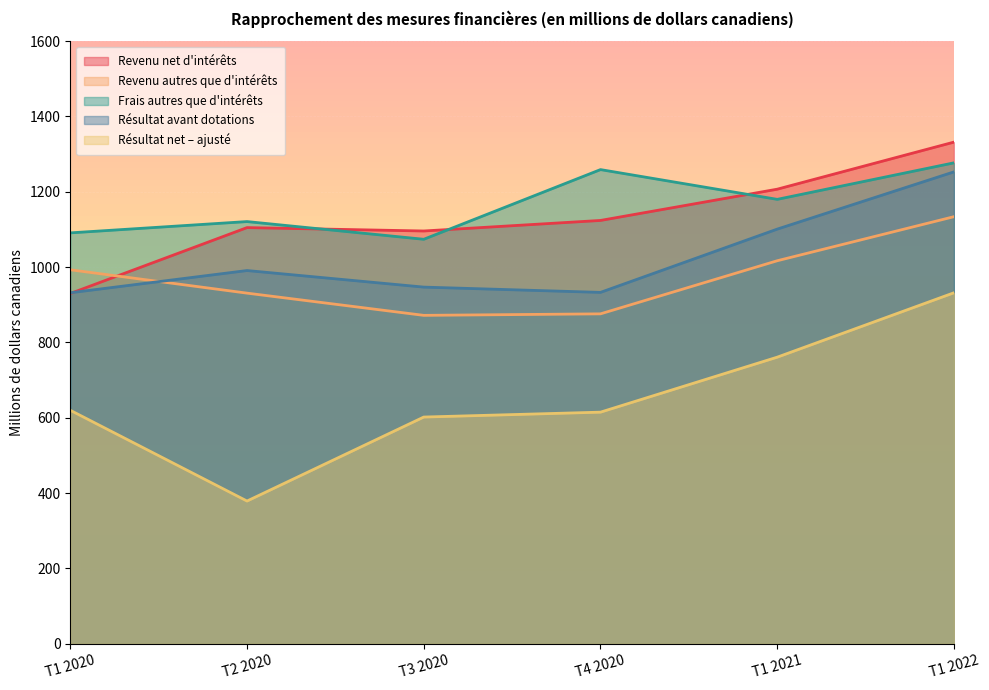

True or false: Frais autres que d'intérêts and Résultat net – ajusté cross at least once.

False